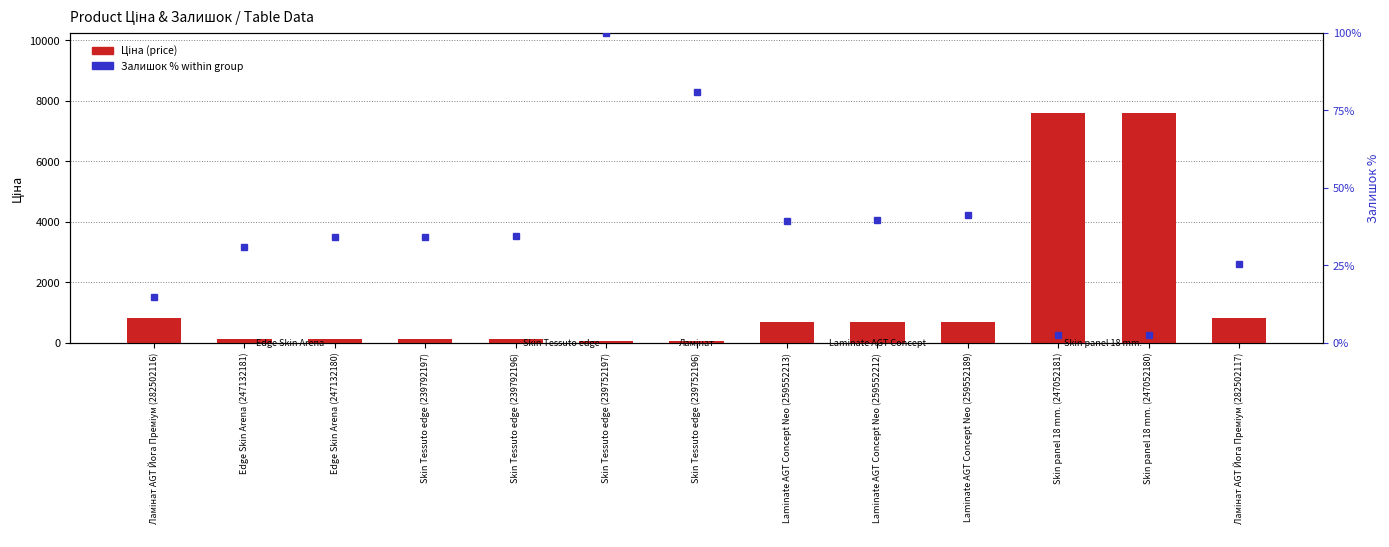

How many series are shown in this chart?

2